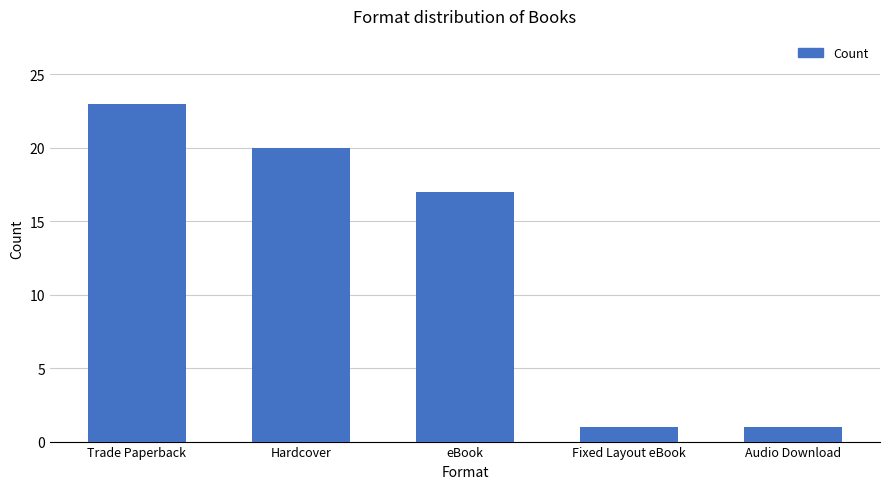

Is it true that the value at Trade Paperback is 14?

False